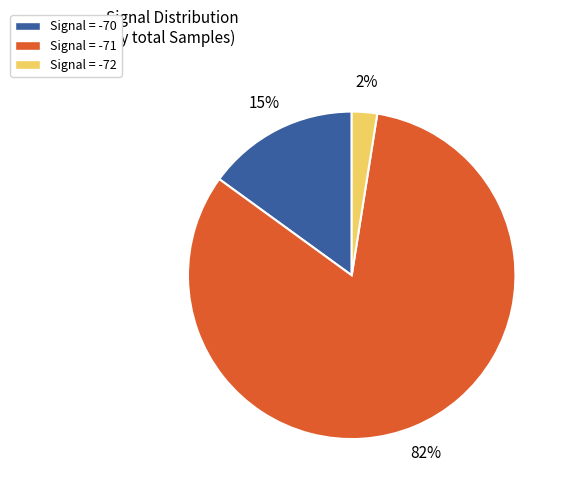

Rank the categories by value from highest to lowest.

Signal = -71, Signal = -70, Signal = -72